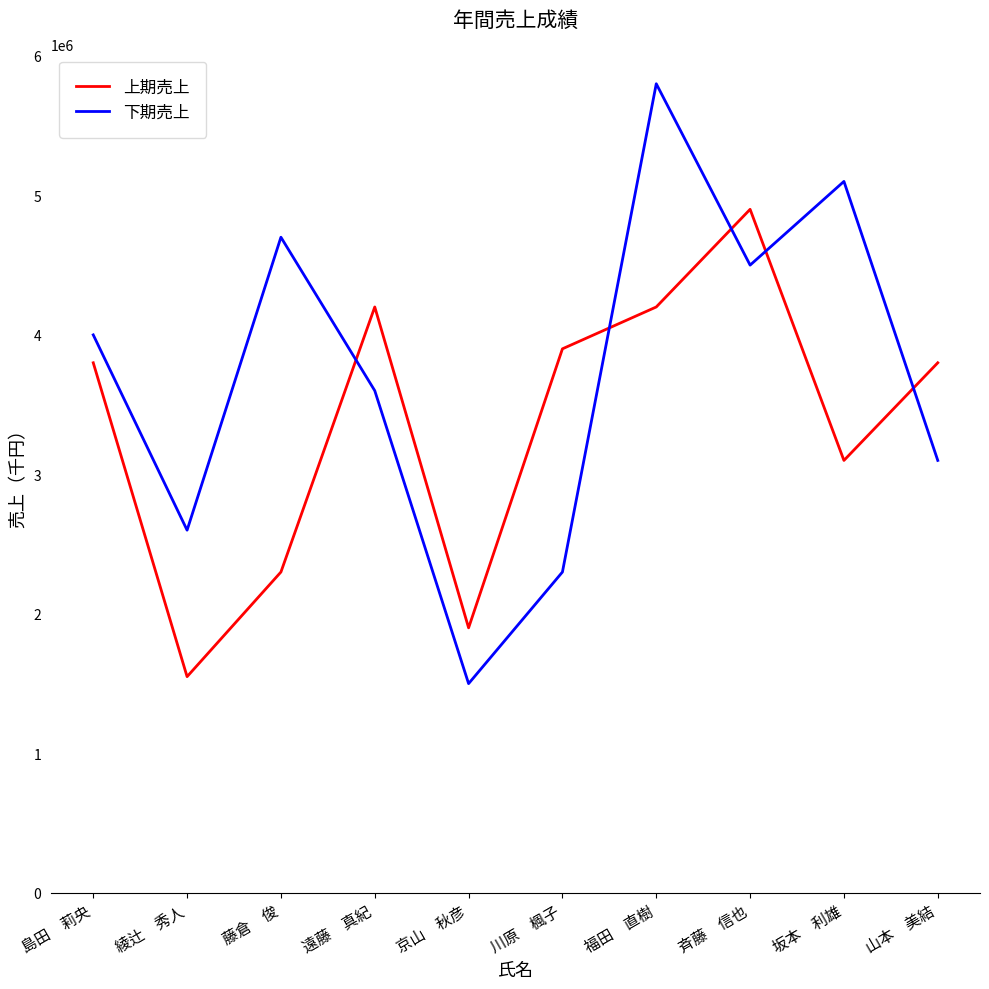

Which series changed the most between 遠藤　真紀 and 山本　美結?

下期売上